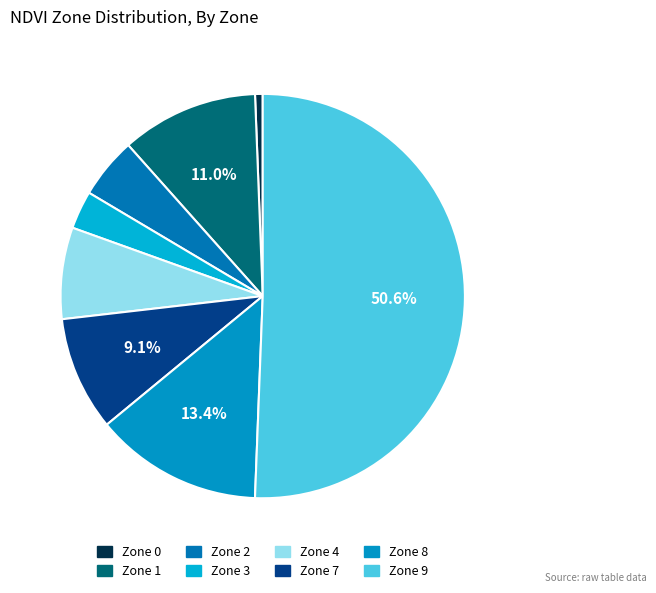

Combined, what portion of the pie is Zone 1 and Zone 3?

14.0%